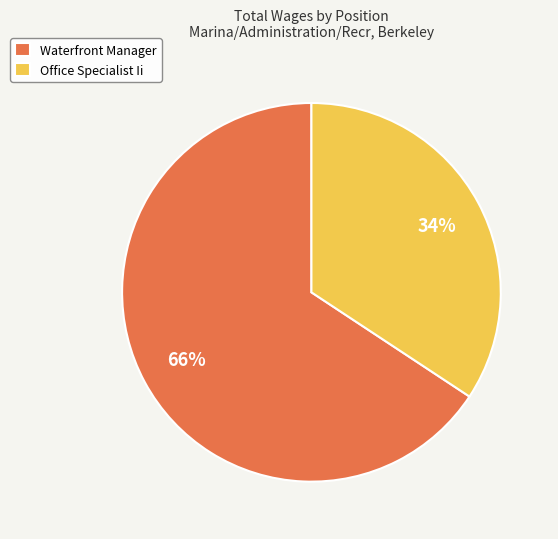

Which has a higher value, Waterfront Manager or Office Specialist Ii?

Waterfront Manager